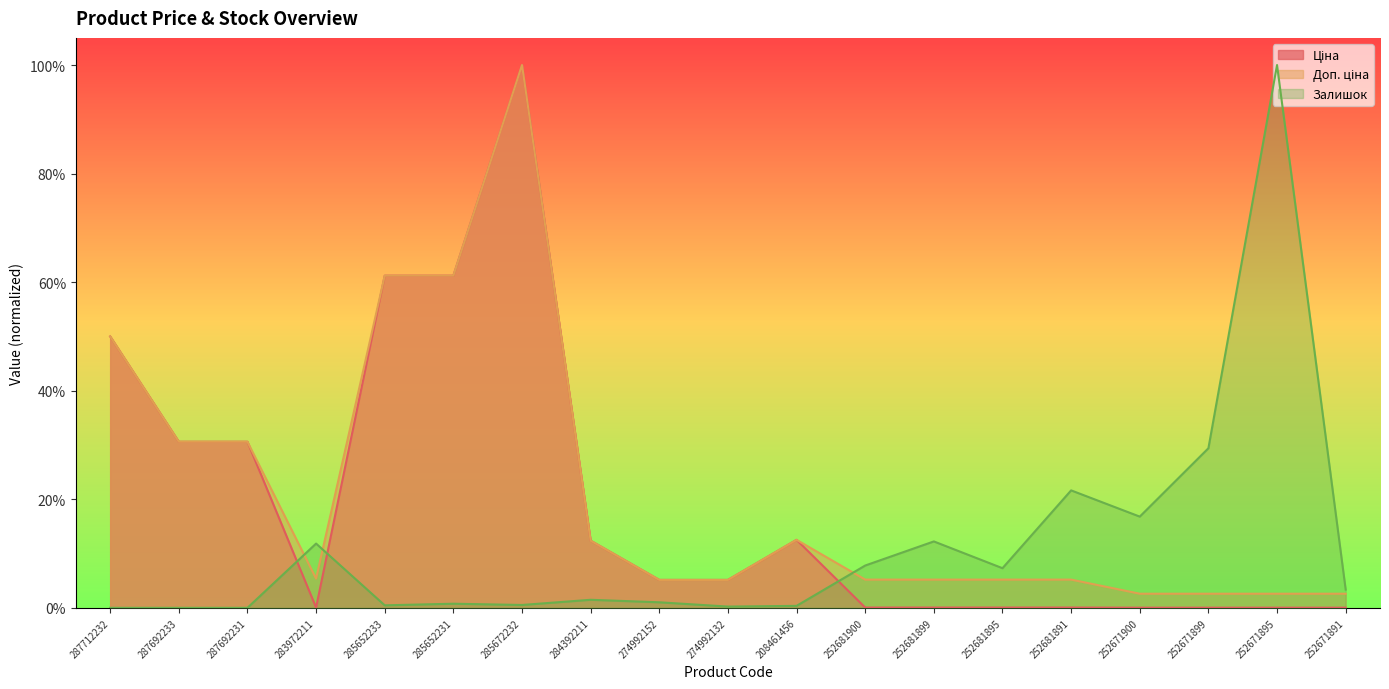

What is the difference between the second highest and second lowest values in the Ціна series?

0.6